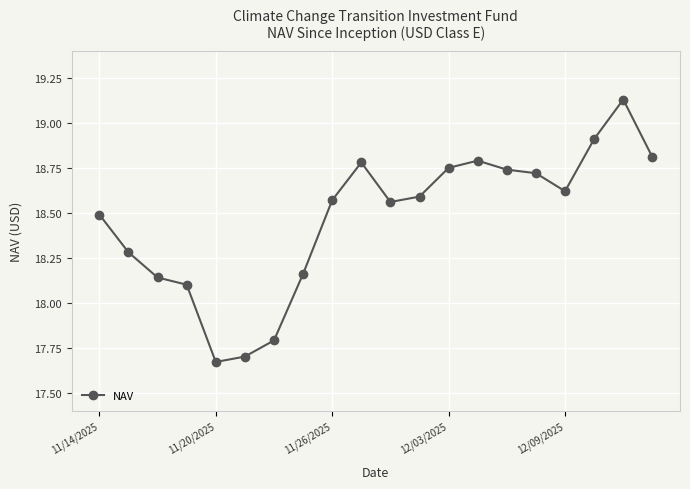

How many data points does each series have?

20